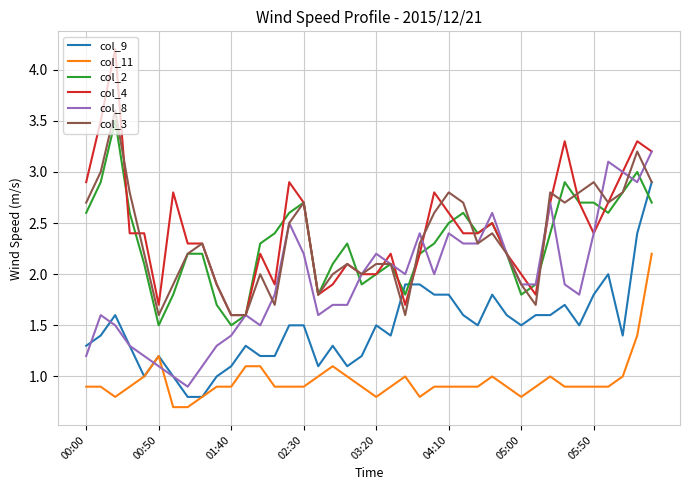

True or false: col_11 and col_2 cross at least once.

False